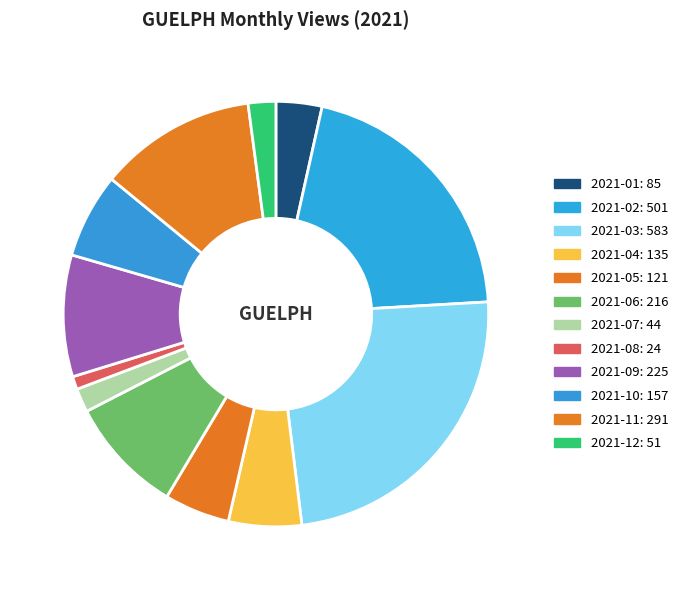

Which has a higher value, 2021-03 or 2021-02?

2021-03